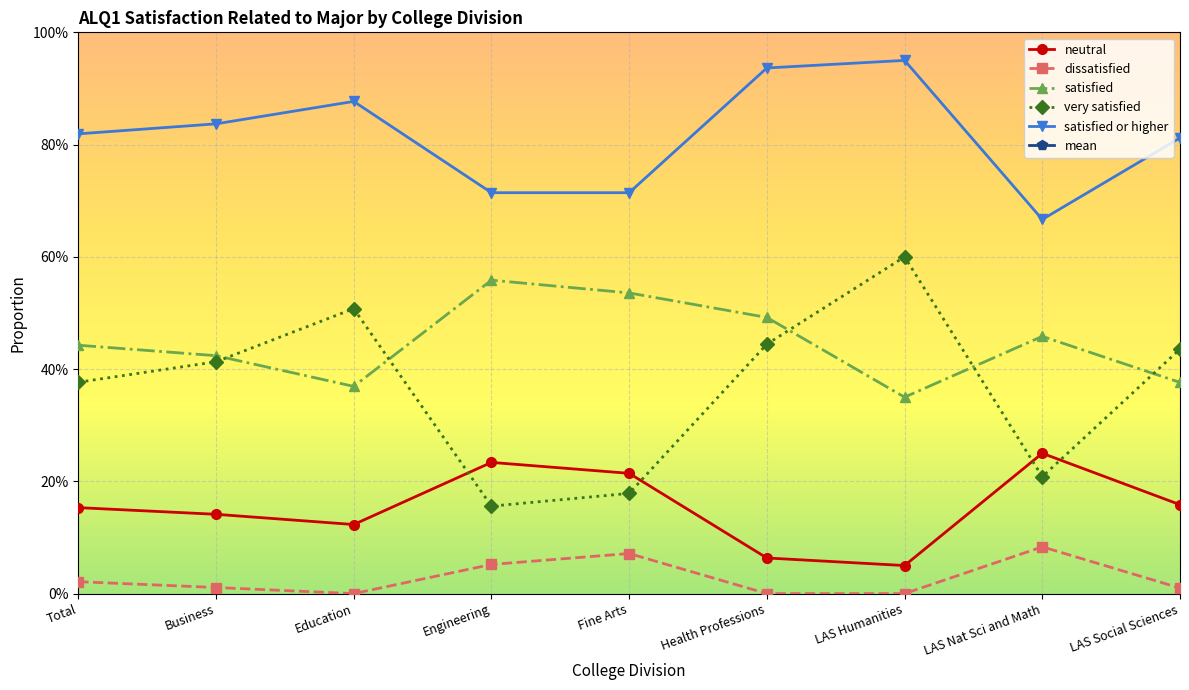

Rank the series by their maximum value, from lowest to highest.

dissatisfied, neutral, satisfied, very satisfied, satisfied or higher, mean